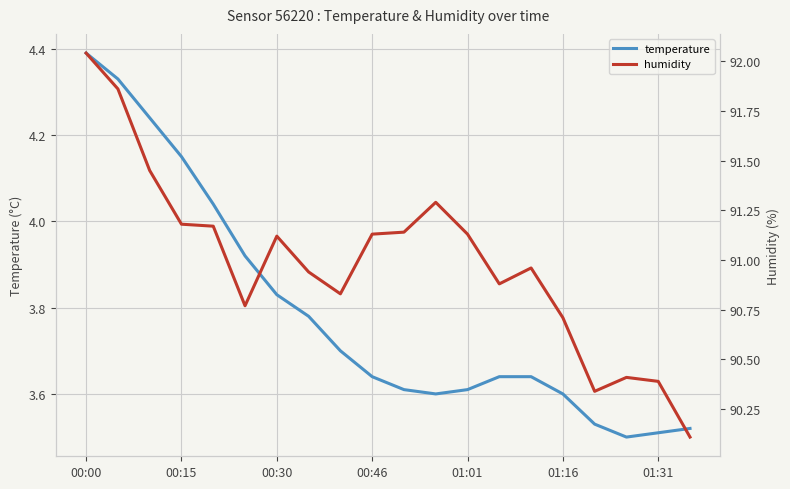

True or false: humidity and temperature cross at least once.

False